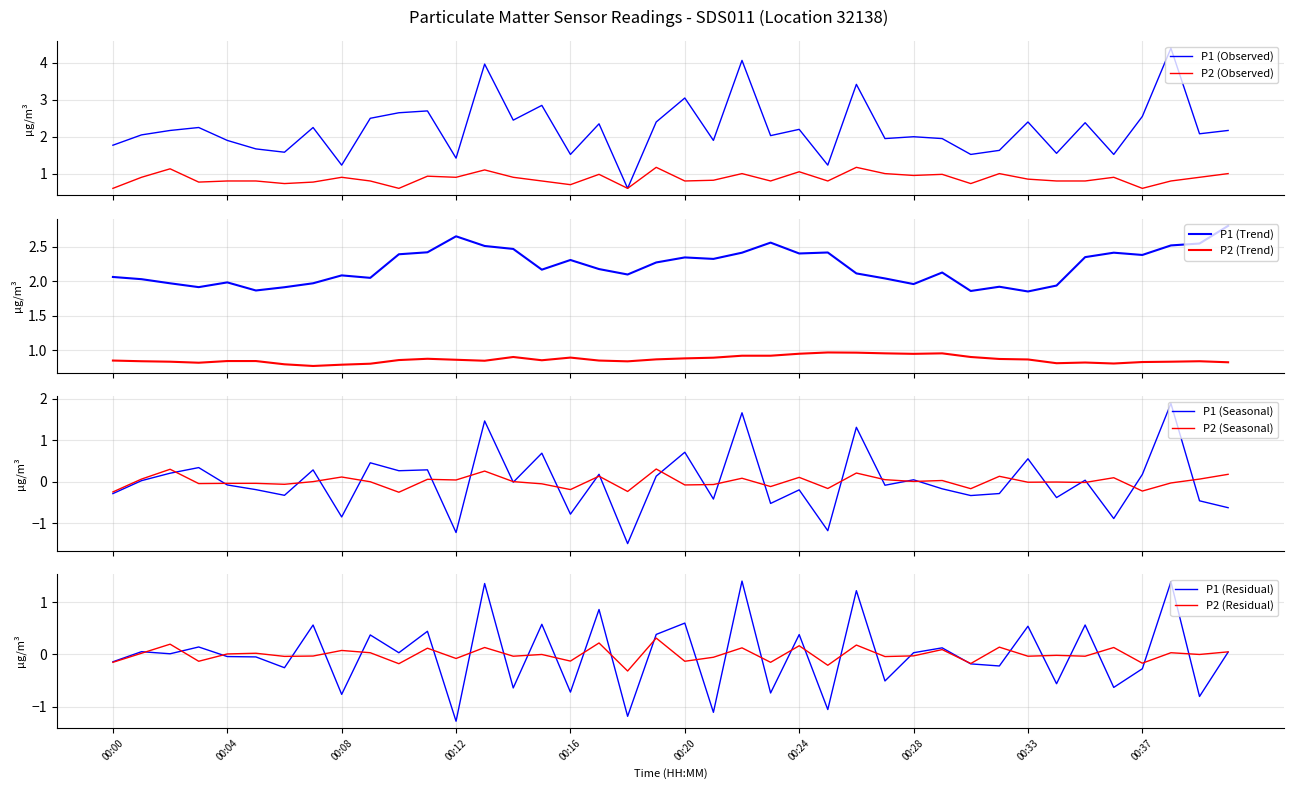

How many lines are shown in the chart?

2